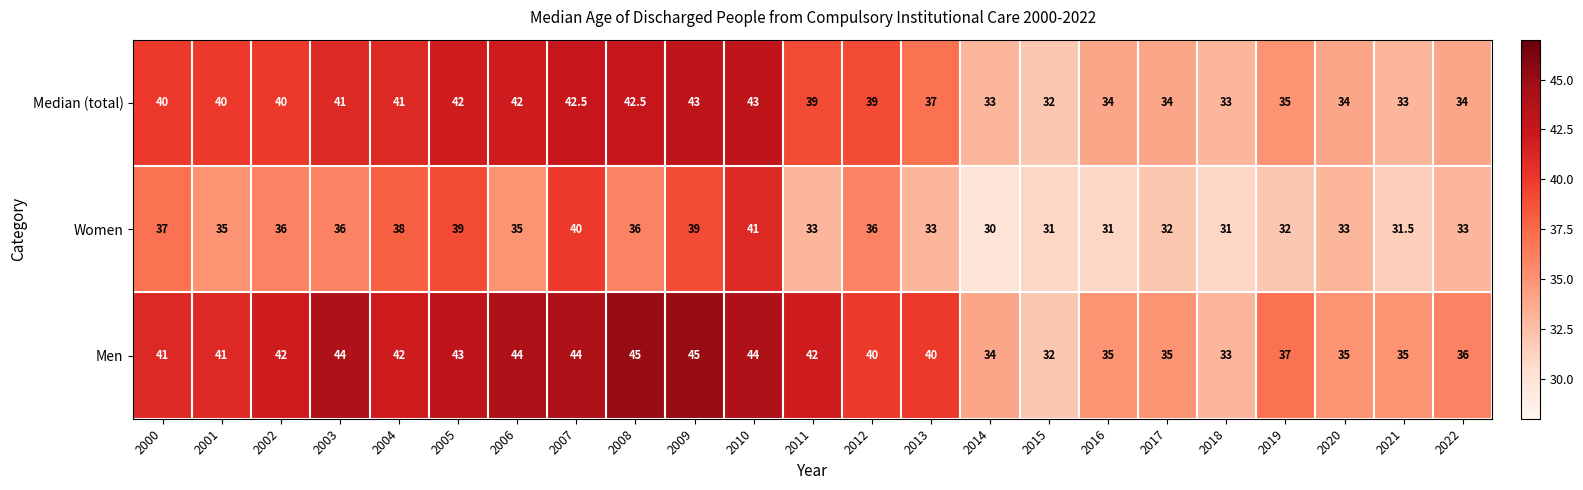

The Men series shows 15.1 at 2020. True or false?

False